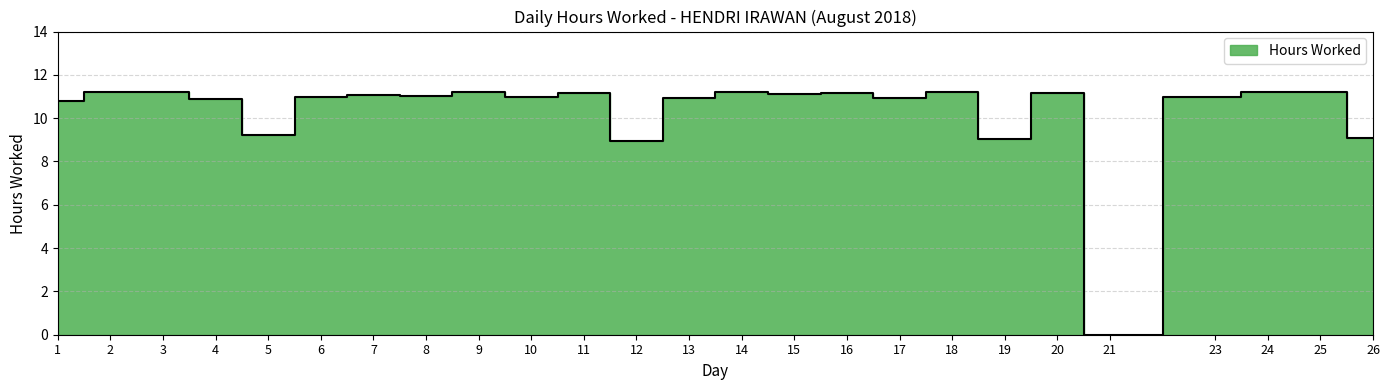

Where is the first local maximum?

3